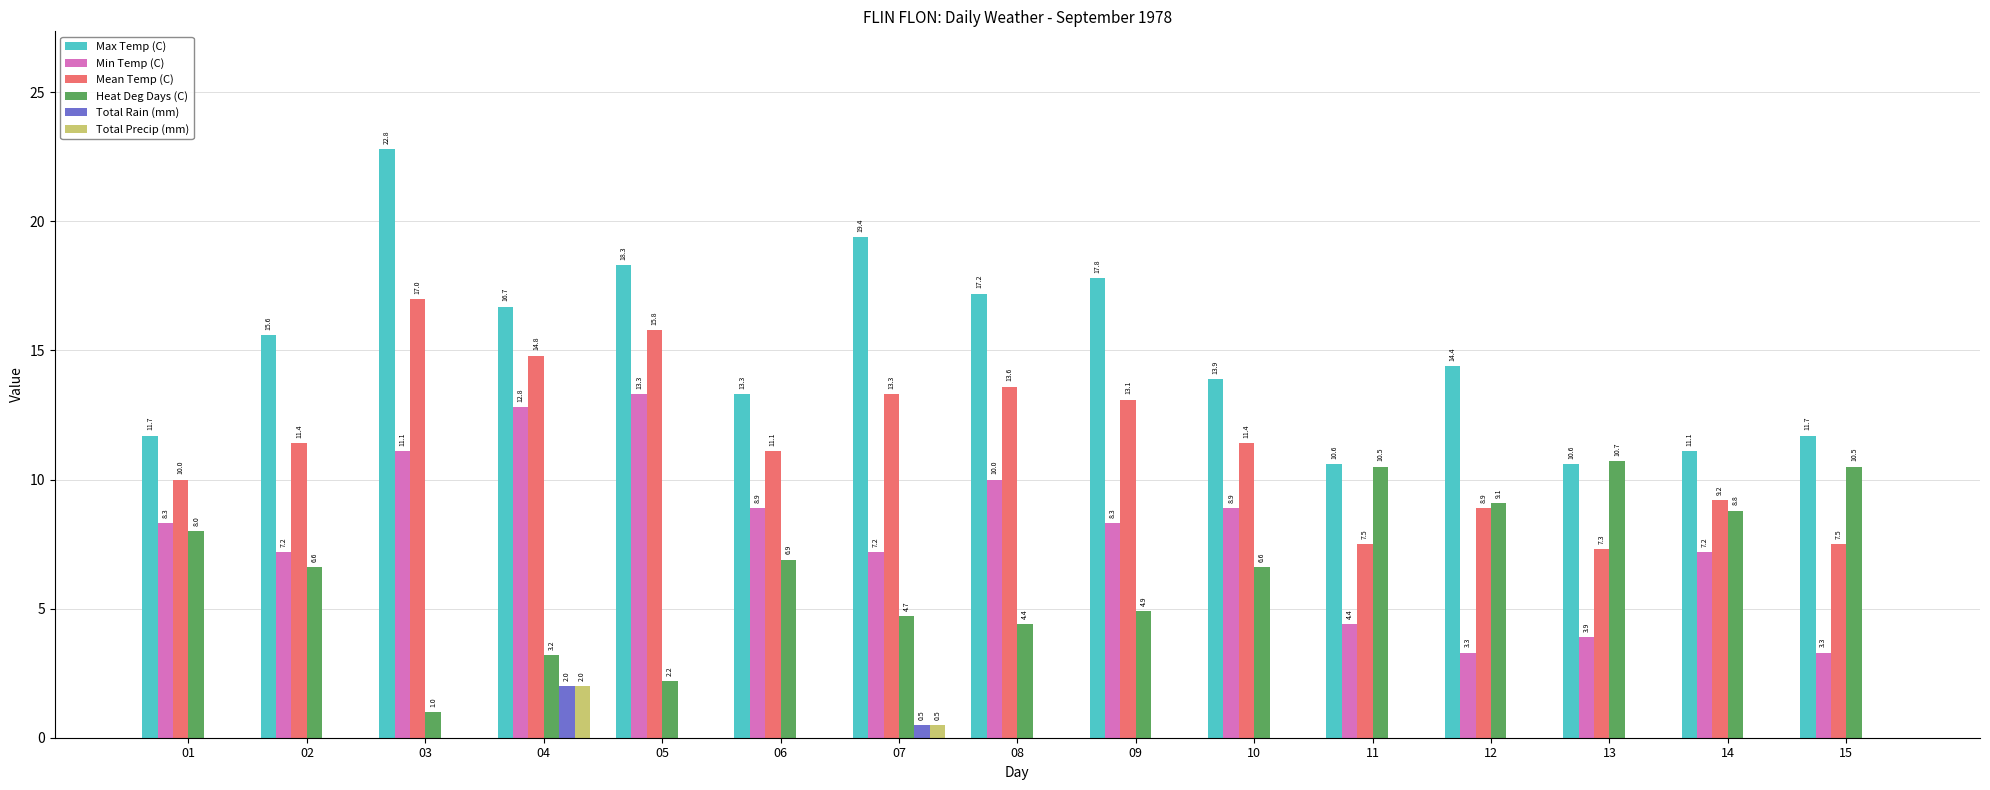

Which series has the largest total across all categories?

Max Temp (C)